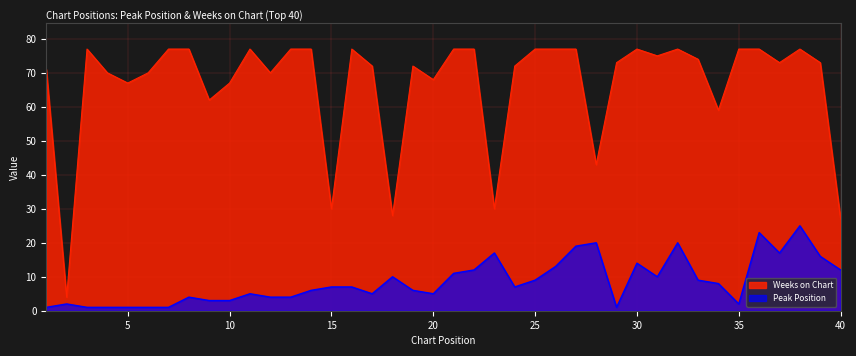

At 12, list the series in order from smallest to largest.

Peak Position, Weeks on Chart